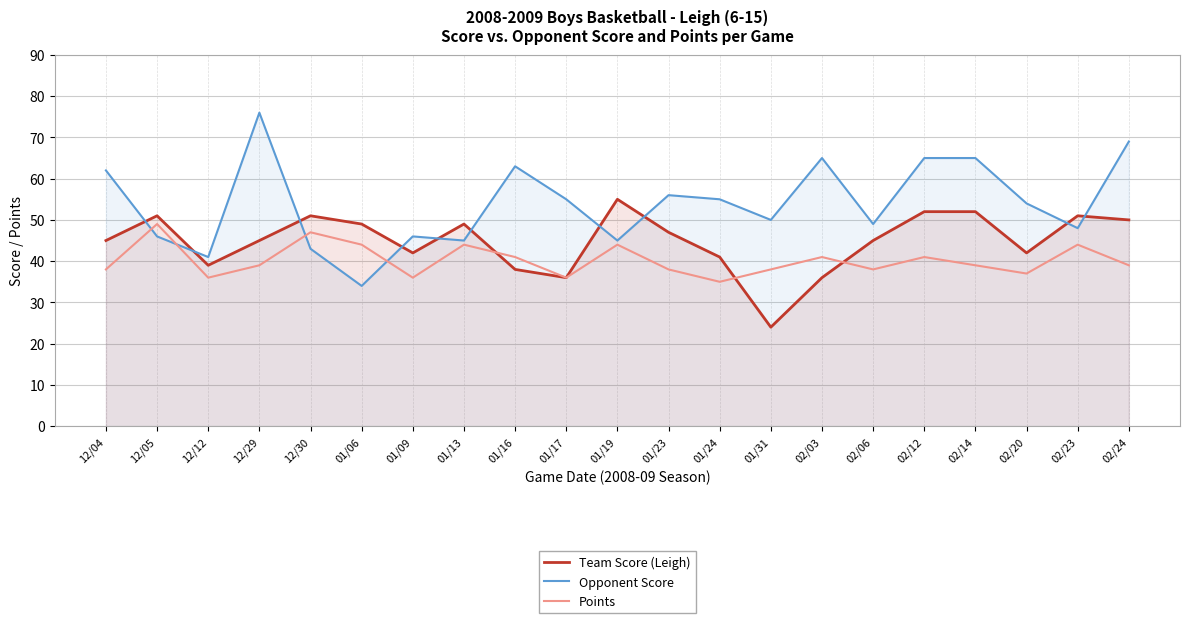

True or false: Opponent Score has more than 1 interior local peaks.

True